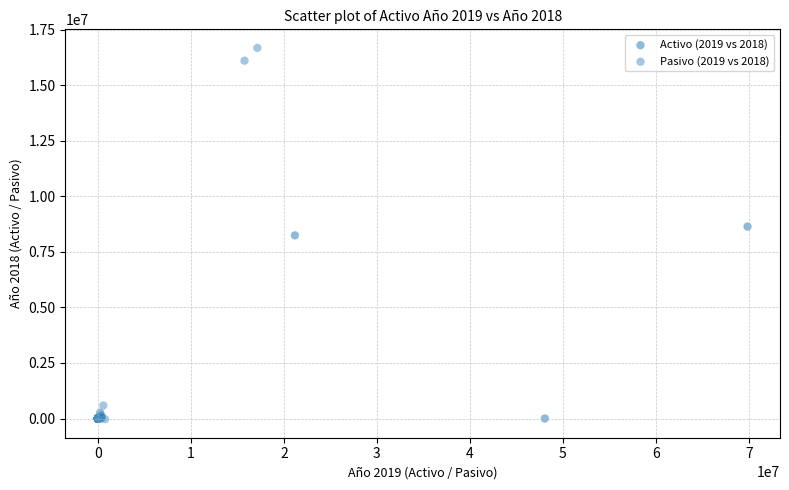

Which series has the widest spread of Y values?

Pasivo (2019 vs 2018)